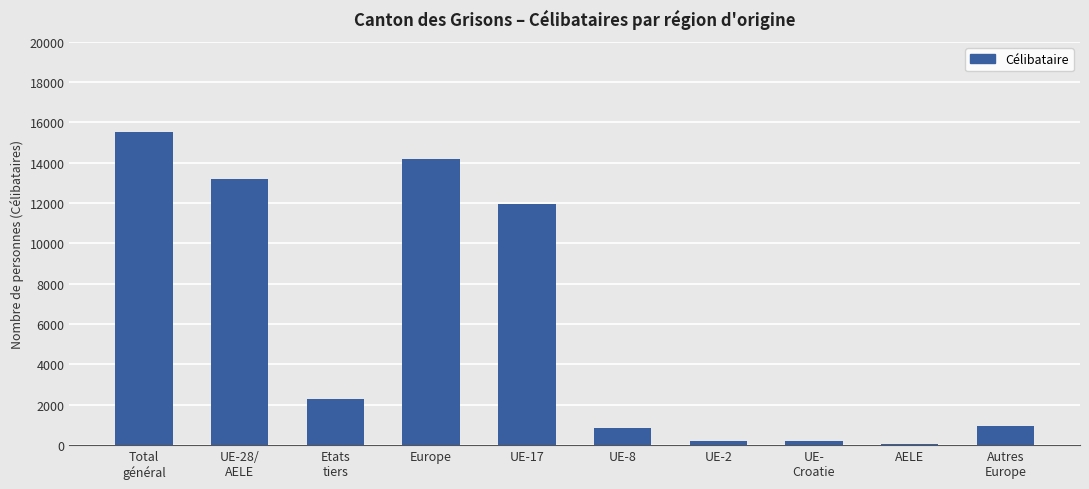

The chart shows a value of 2297 at Etats
tiers. True or false?

True